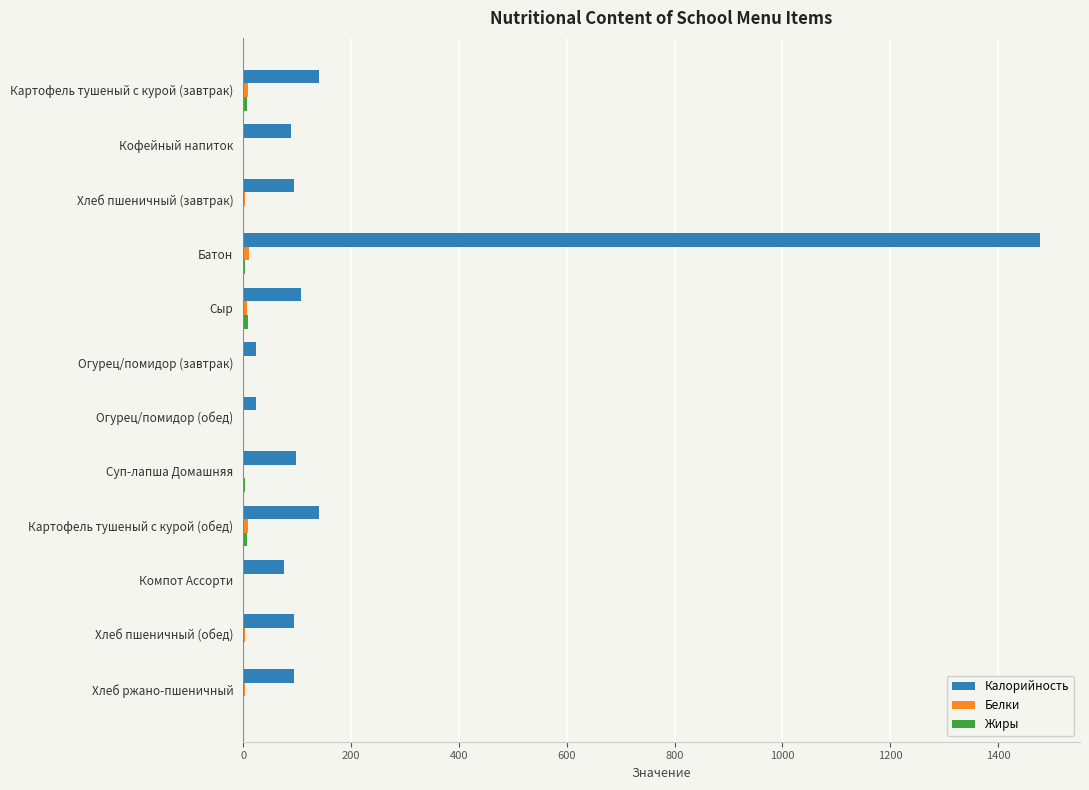

What is the greatest value displayed?

1478.0